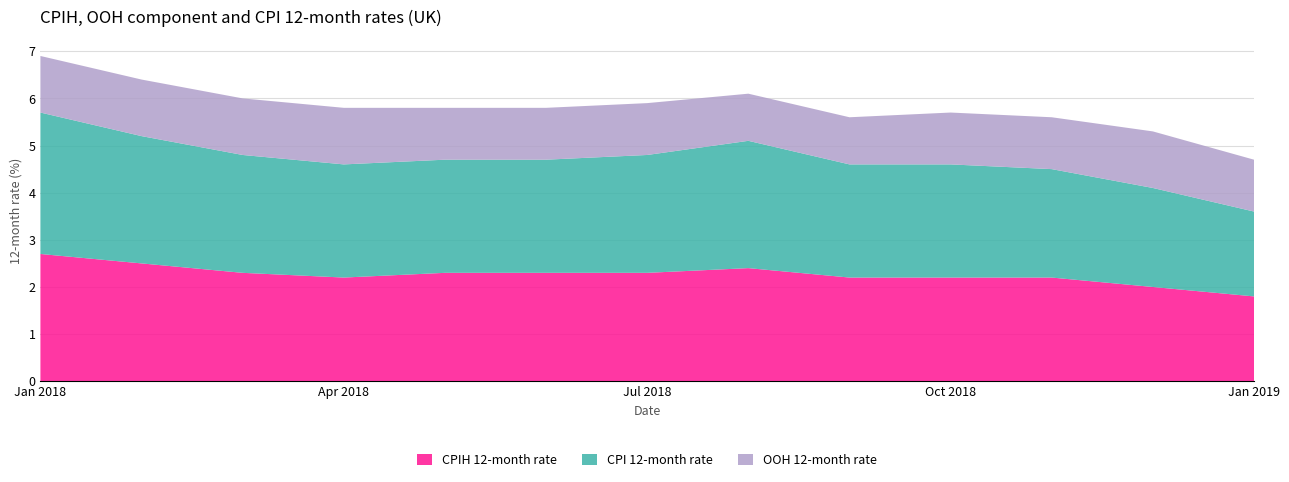

Reading left to right, extract all data points from this chart.

CPIH 12-month rate: 2.7	2.5	2.3	2.2	2.3	2.3	2.3	2.4	2.2	2.2	2.2	2.0	1.8
CPI 12-month rate: 3.0	2.7	2.5	2.4	2.4	2.4	2.5	2.7	2.4	2.4	2.3	2.1	1.8
OOH 12-month rate: 1.2	1.2	1.2	1.2	1.1	1.1	1.1	1.0	1.0	1.1	1.1	1.2	1.1